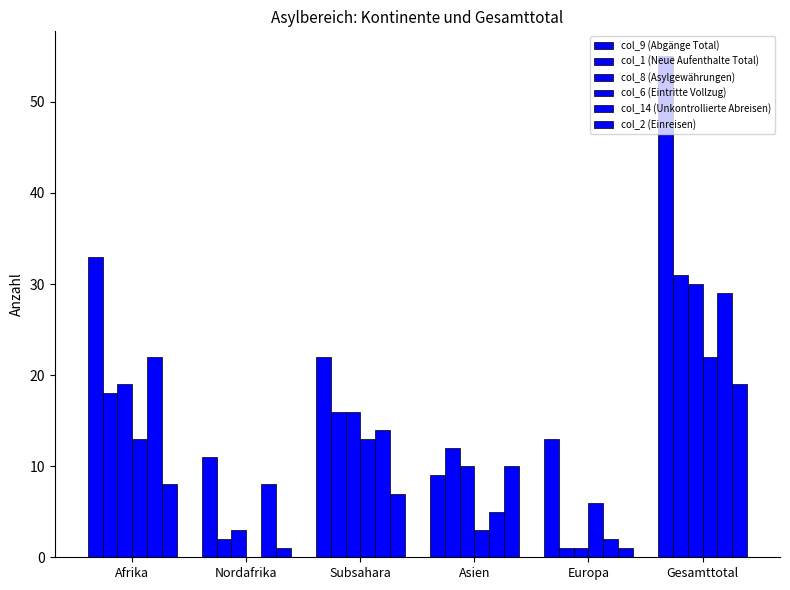

What is the difference between the maximum and minimum values in the col_1 (Neue Aufenthalte Total) series?

30